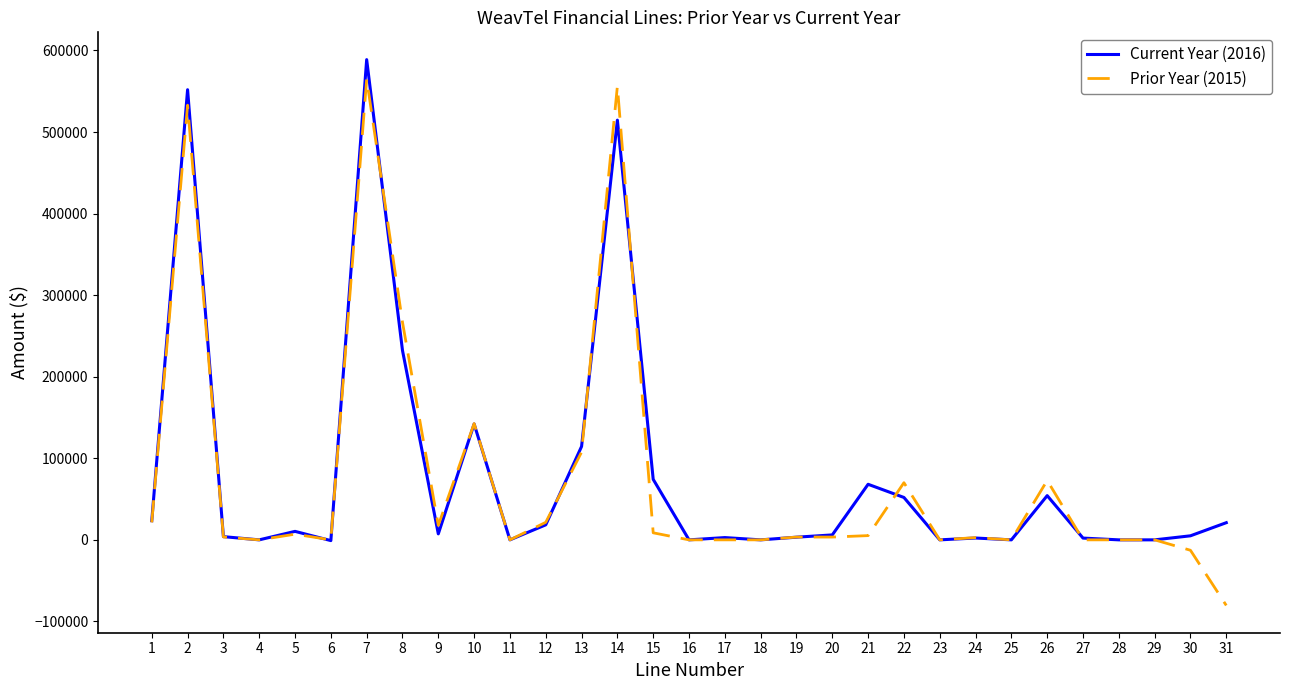

What is the smallest value displayed?

-80402